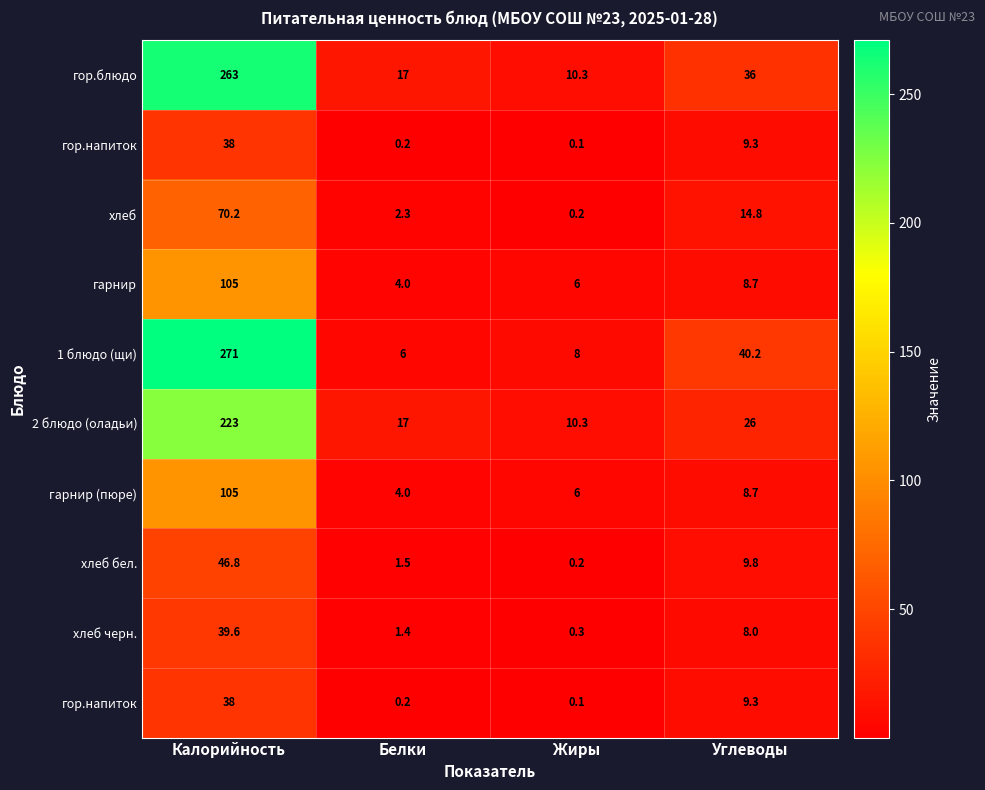

What is the spread (max minus min) of values at Углеводы?

32.2